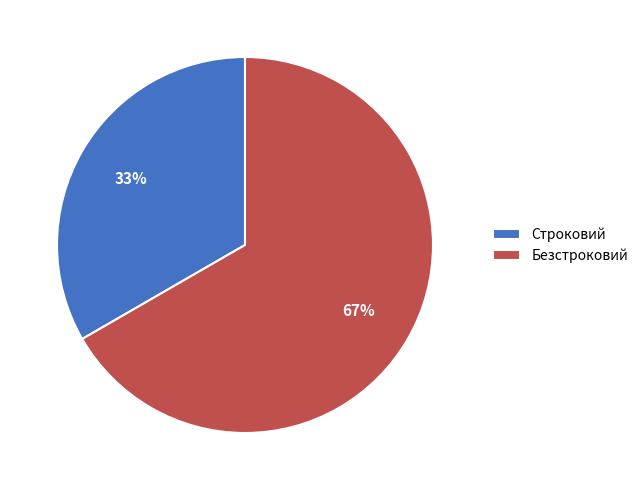

What percentage is the Строковий slice, to the nearest percent?

33%